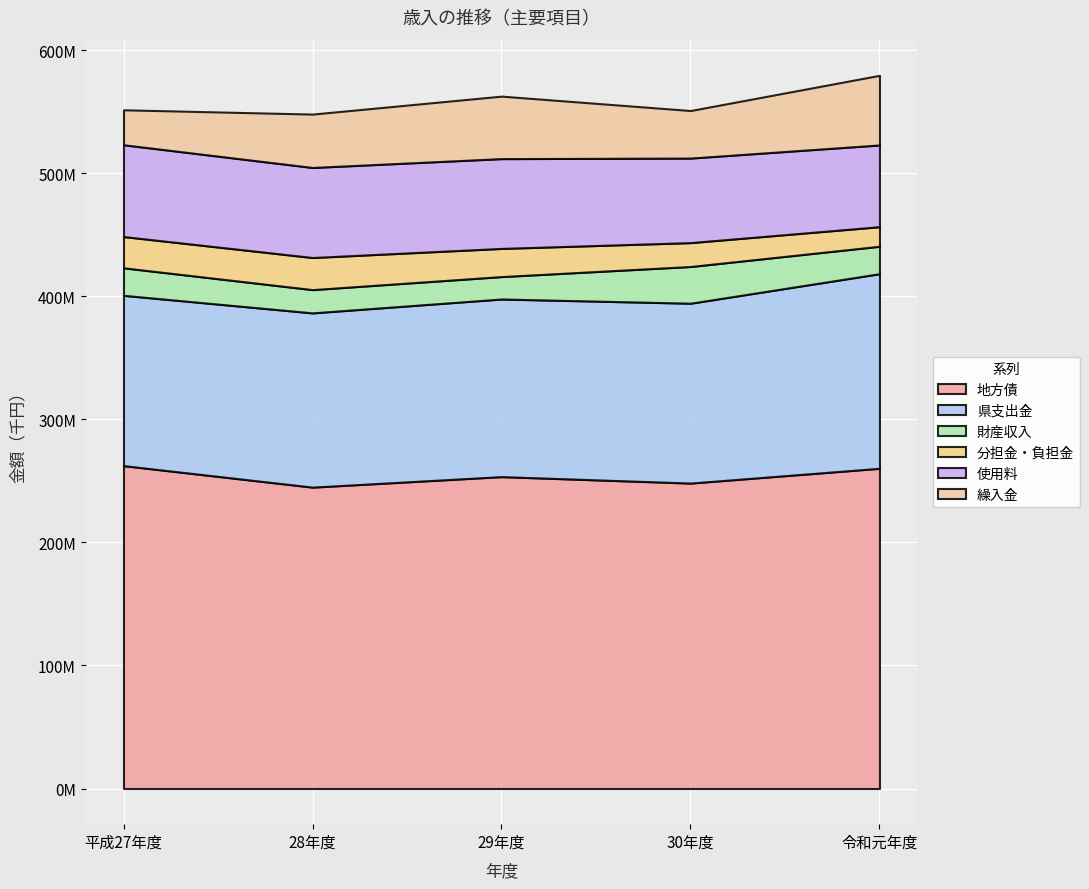

Rank the series by their maximum value, from lowest to highest.

分担金・負担金, 財産収入, 繰入金, 使用料, 県支出金, 地方債